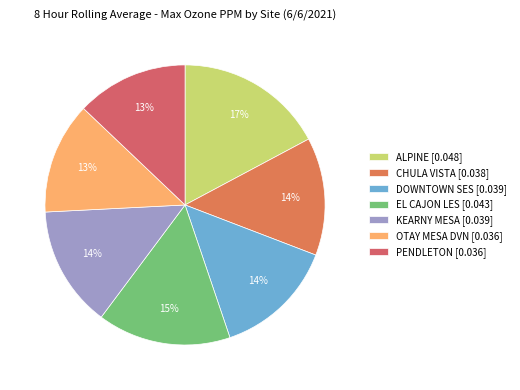

To the nearest percent, what is the difference between the largest and smallest slice percentages?

4%